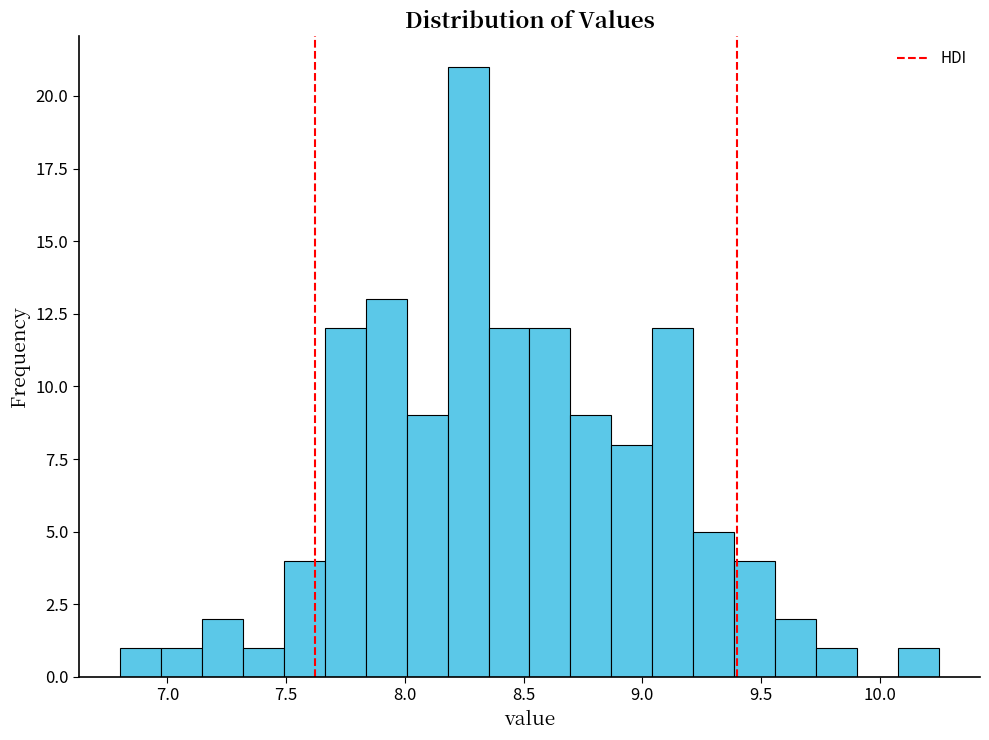

Read against the x-axis, roughly where is the centre of the tallest bar?

8.25